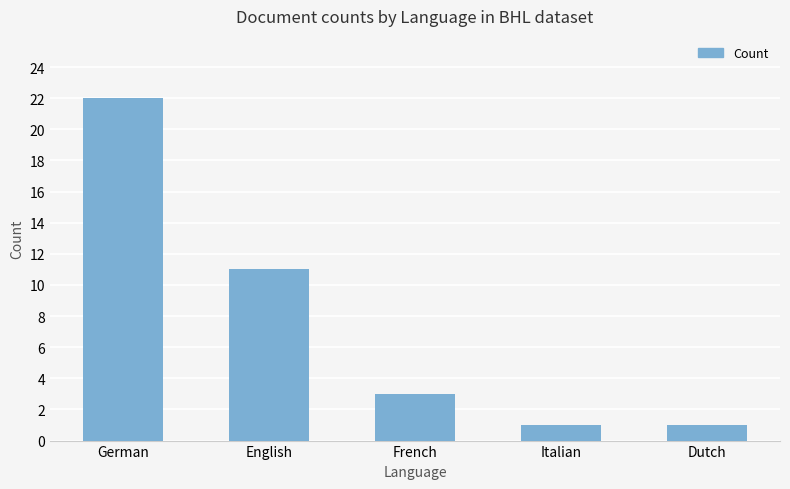

Where is the data nearest to the value 11?

English